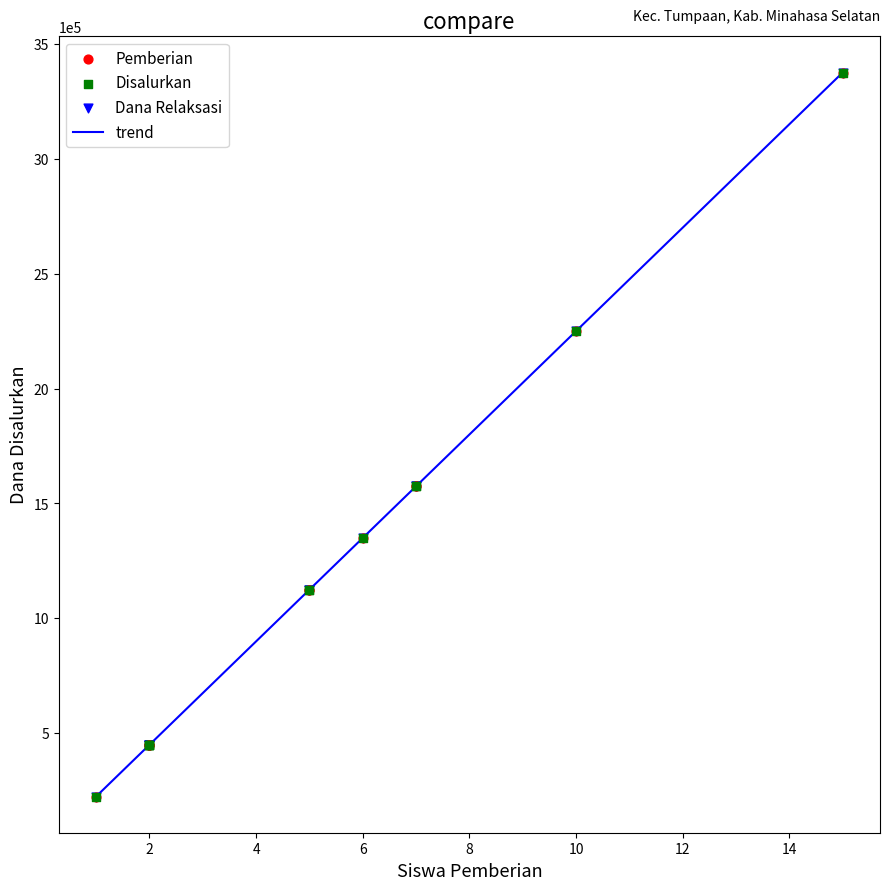

True or false: the data has more than 1 interior local peaks.

False